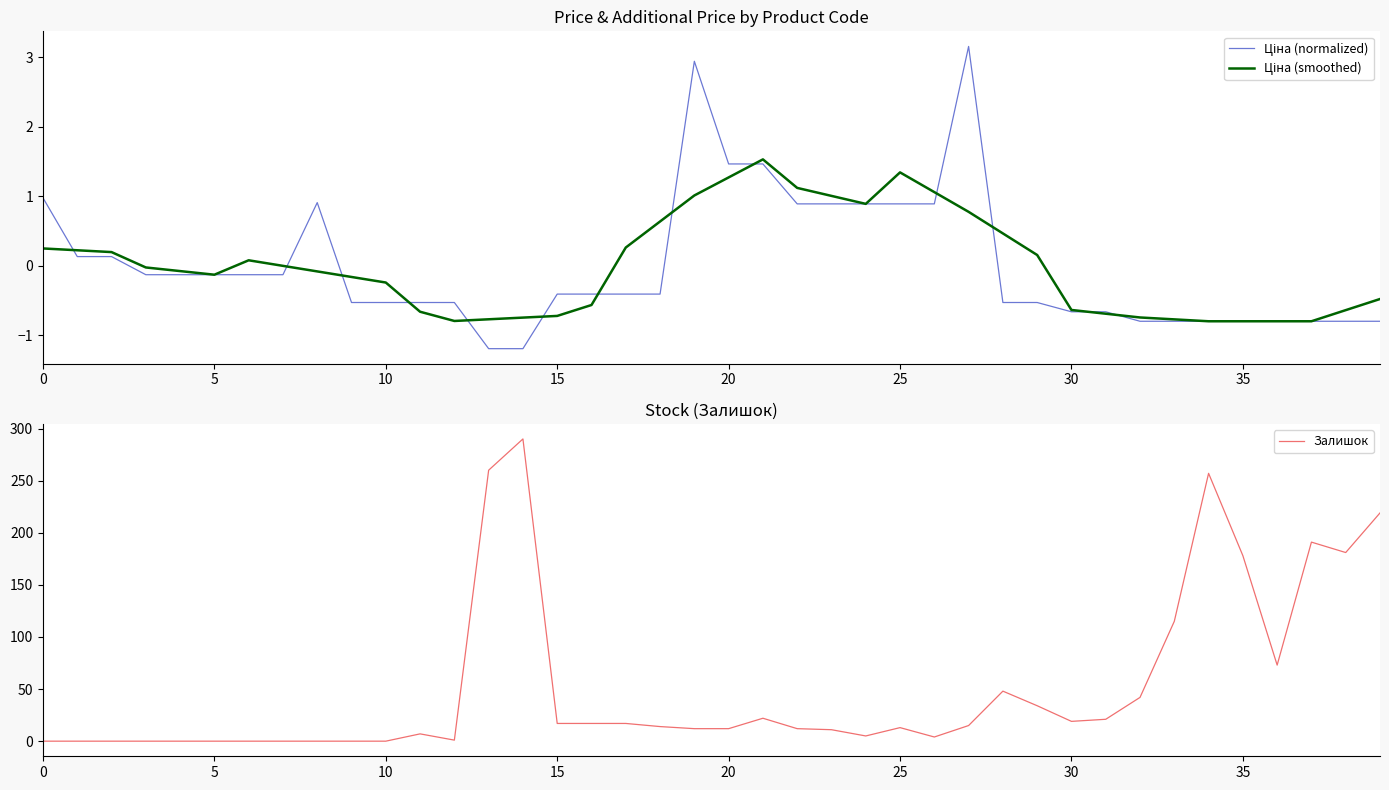

How many data points in Залишок are above 14?

19